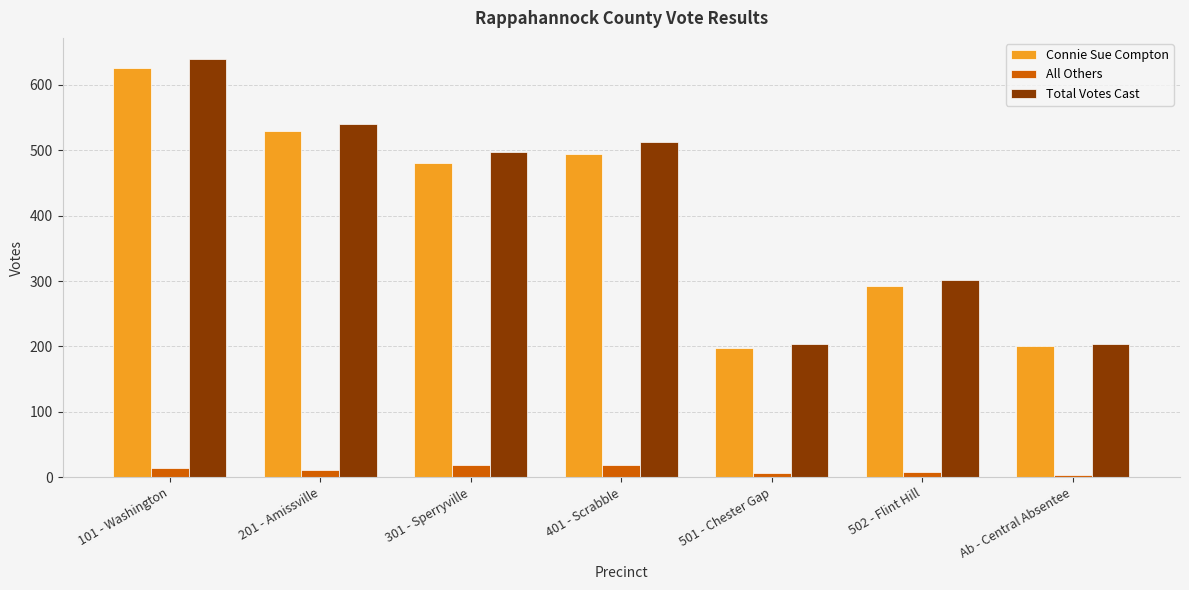

What is the label of the 1st bar from the right?

Ab - Central Absentee